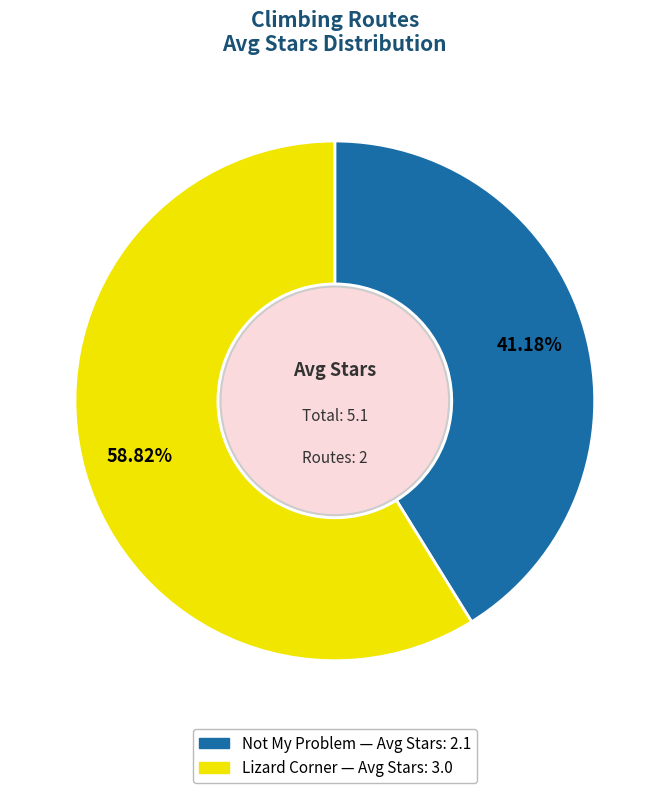

Which slice is the smallest?

Not My Problem